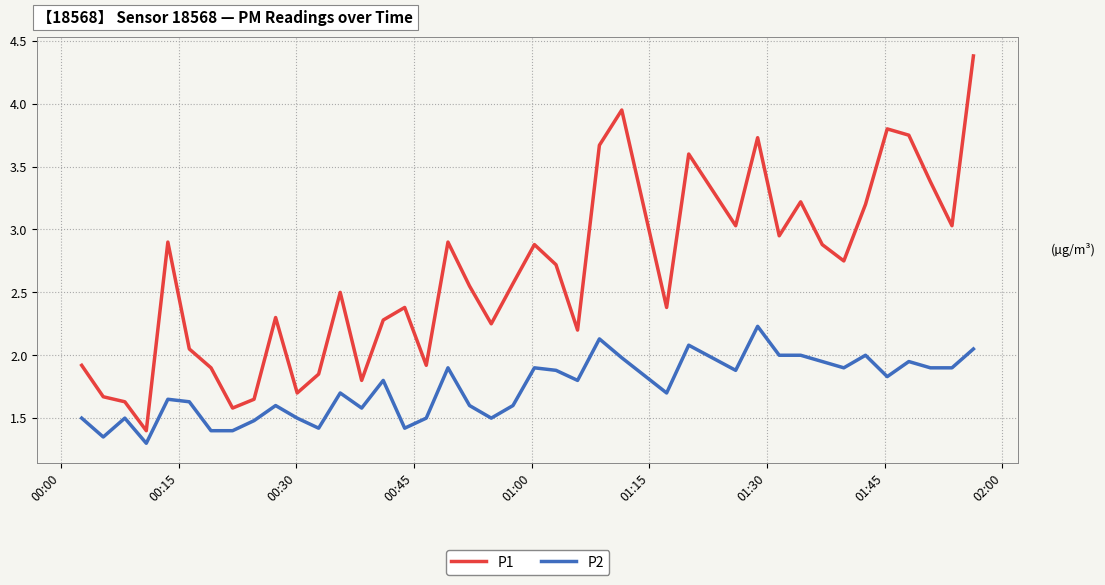

Which series has the largest total across all categories?

P1